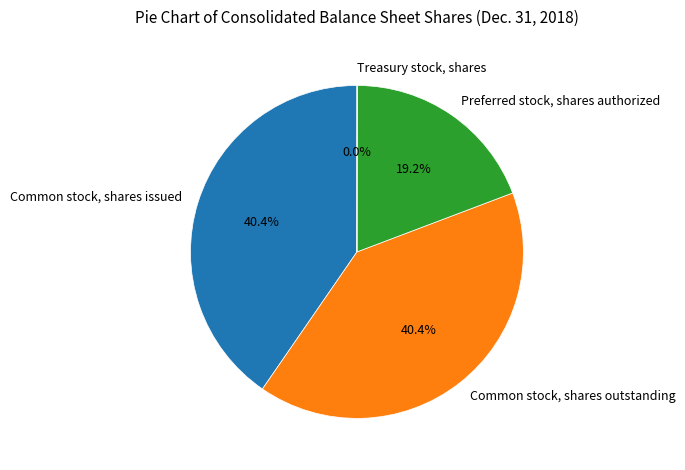

What is the ratio of the value at Common stock, shares issued to the value at Common stock, shares outstanding?

1.0